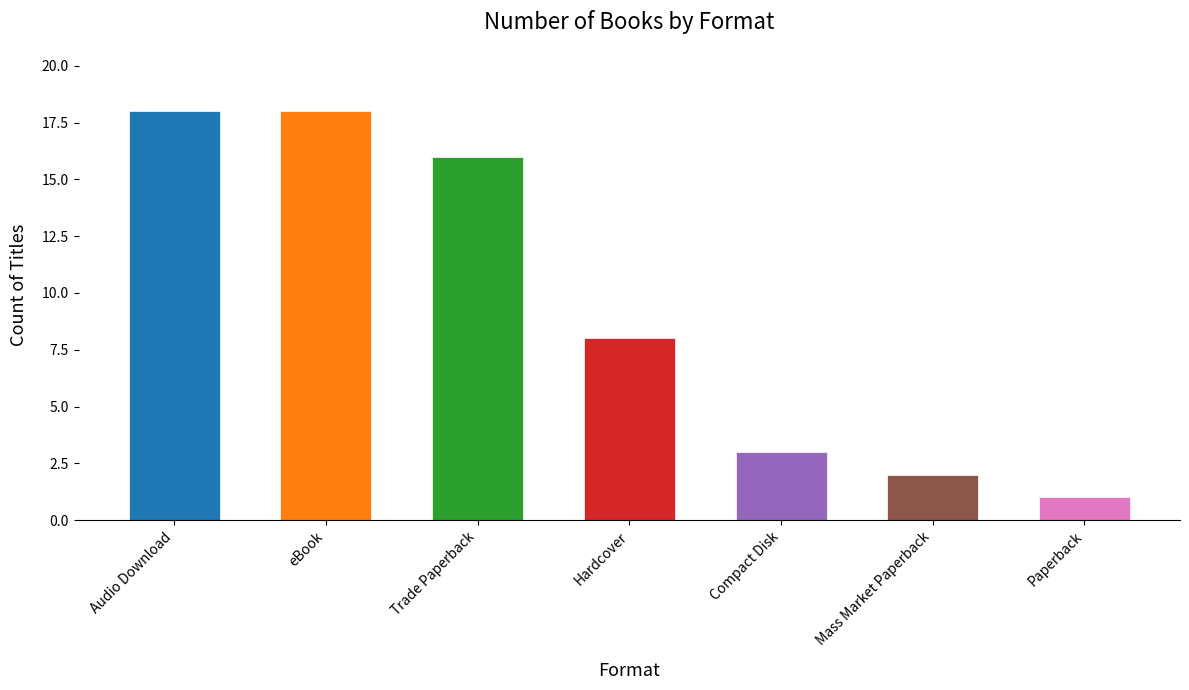

Reading right to left, list all the values displayed in this chart.

1	2	3	8	16	18	18